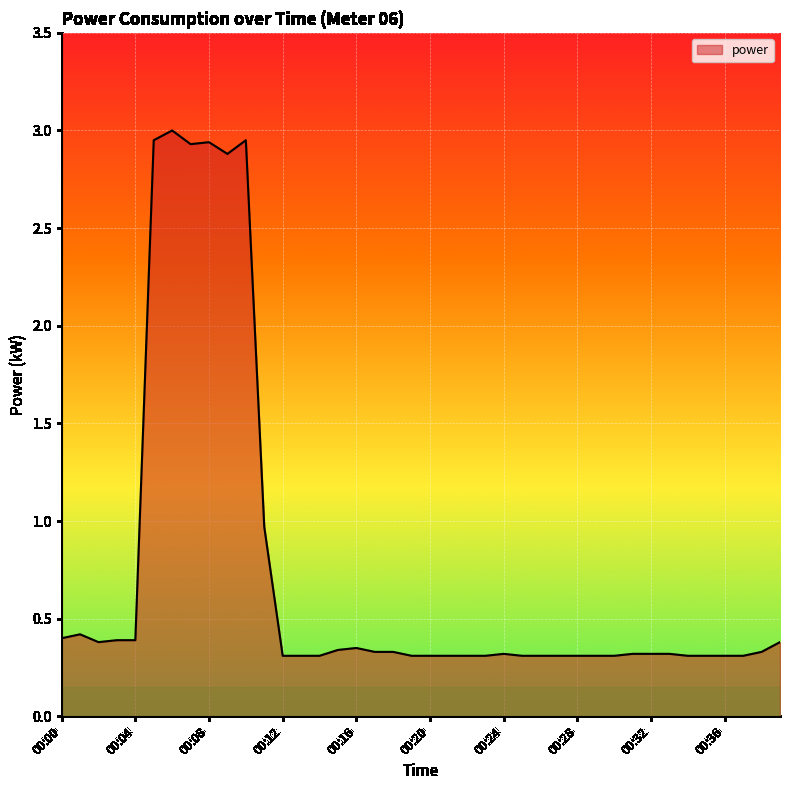

What is the difference between the maximum and minimum values?

2.7